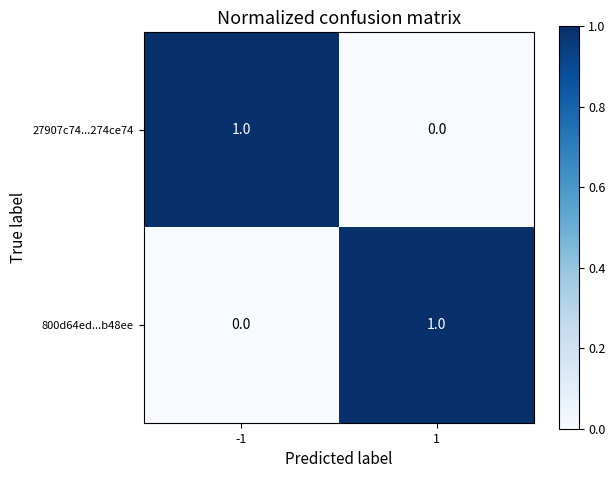

The value of 800d64ed...b48ee at -1 is 1. True or false?

False